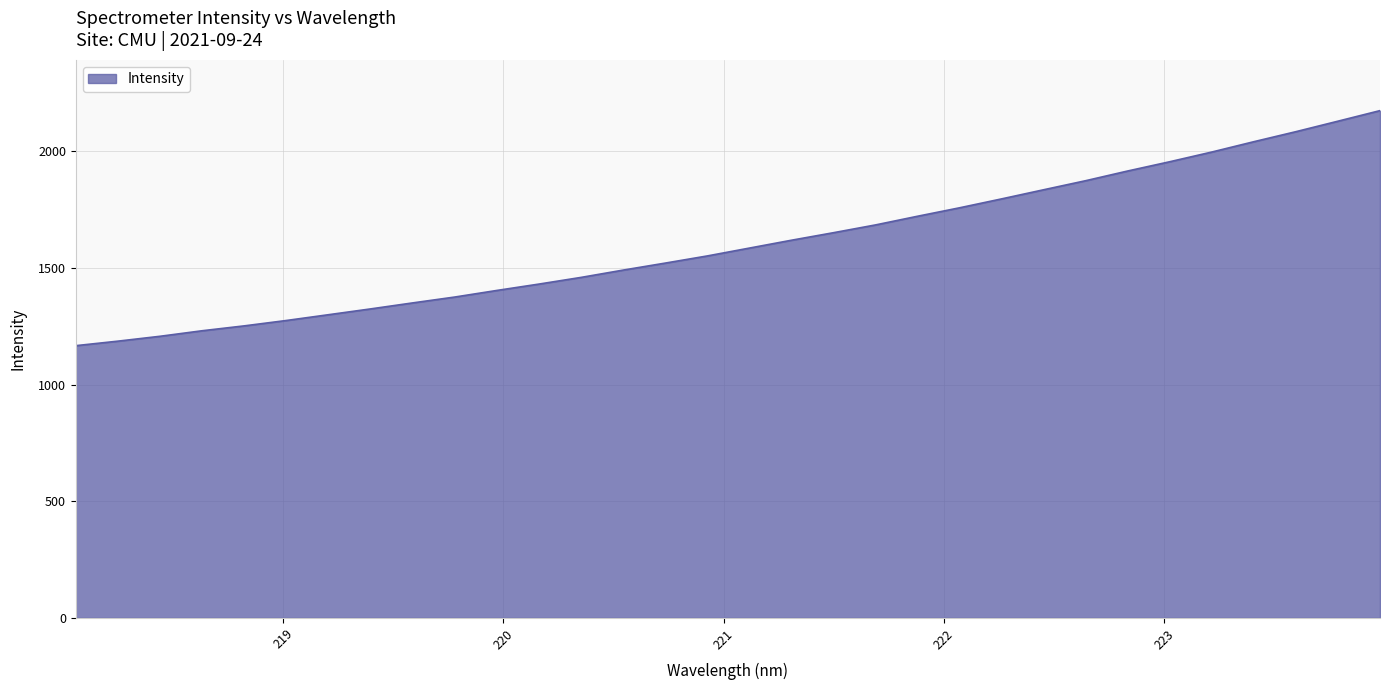

What is the greatest value displayed?

2175.2